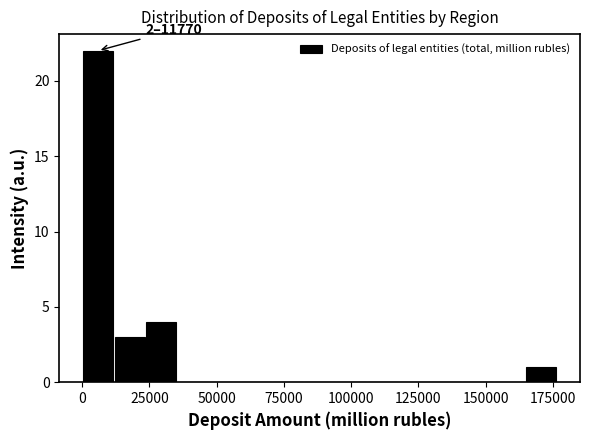

Around what value on the x-axis is the tallest bar? Give the approximate position of its centre, as read against the axis.

5000